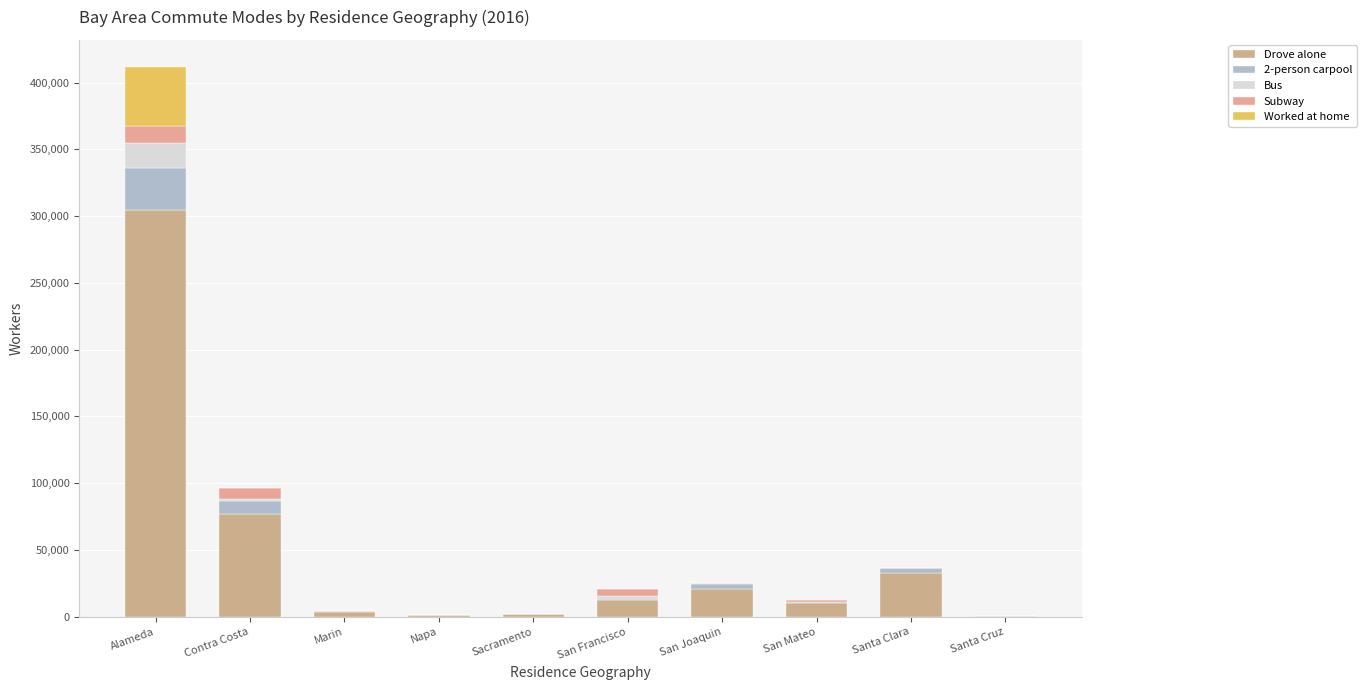

Between Sacramento and Santa Cruz, which is larger?

Sacramento